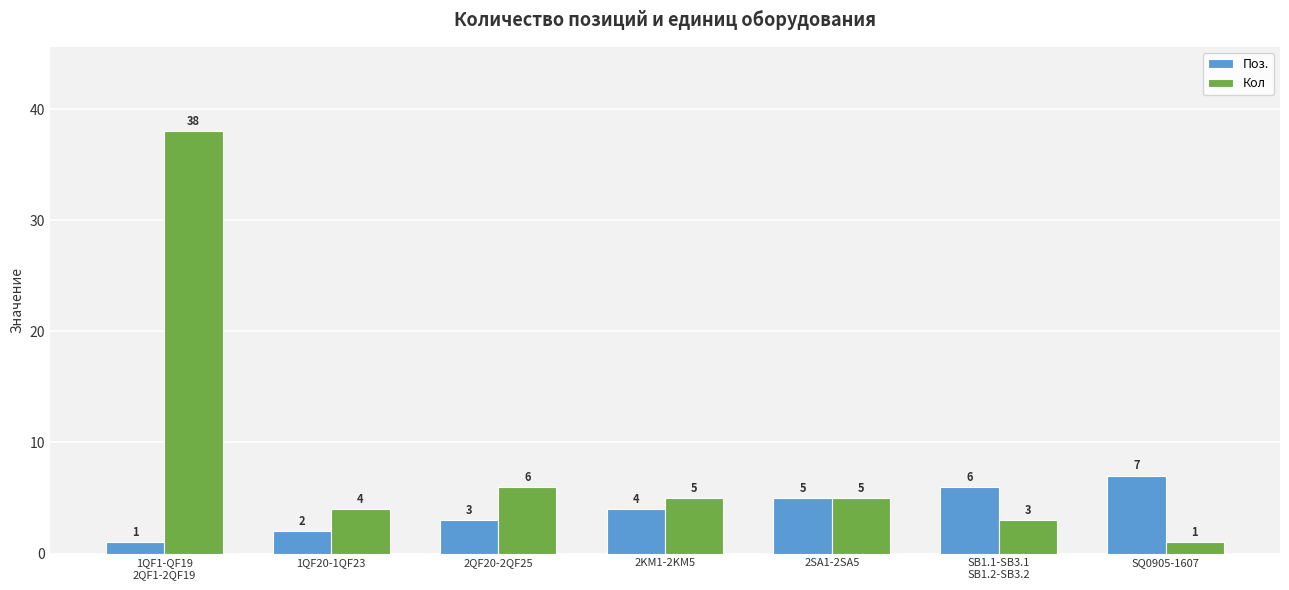

How many Поз. values are between 2 and 6?

5